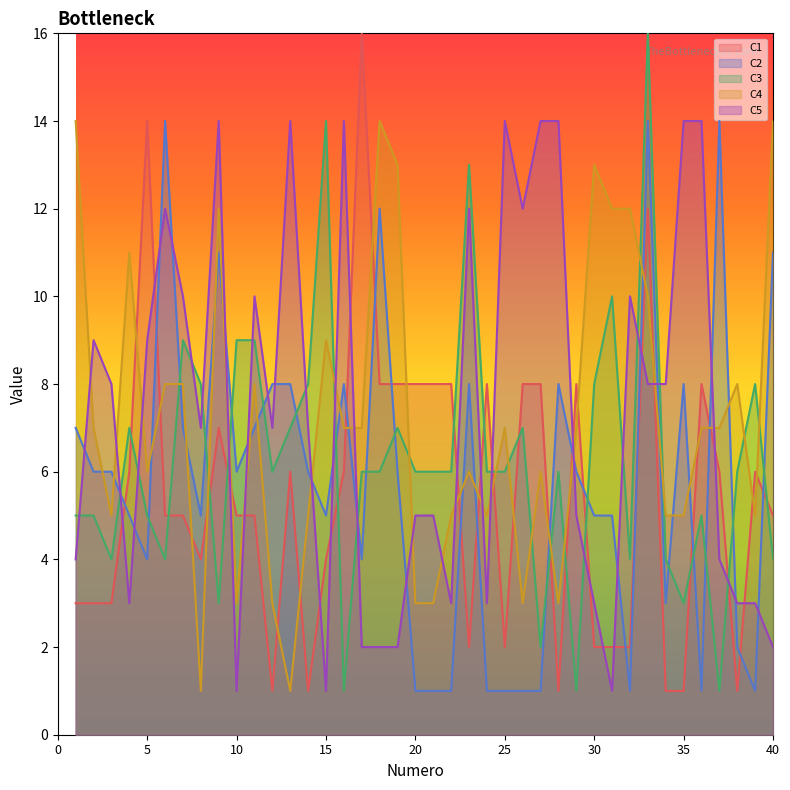

Rank the categories by C1 value from highest to lowest.

17, 5, 33, 18, 19, 20, 21, 22, 24, 26, 27, 29, 36, 9, 4, 13, 16, 37, 39, 6, 7, 10, 11, 40, 8, 15, 1, 2, 3, 23, 25, 30, 31, 32, 12, 14, 28, 34, 35, 38